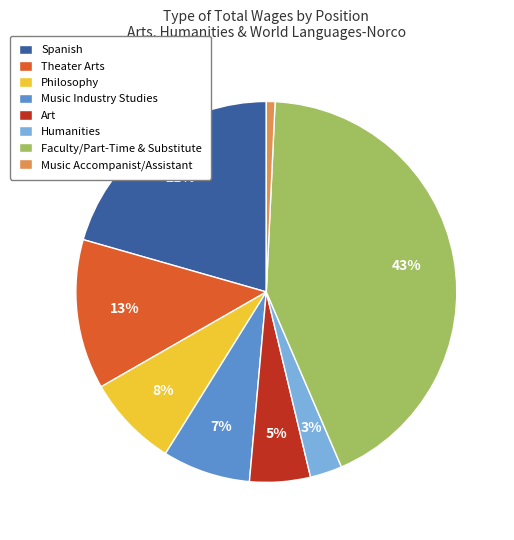

Between Humanities and Faculty/Part-Time & Substitute, which is larger?

Faculty/Part-Time & Substitute